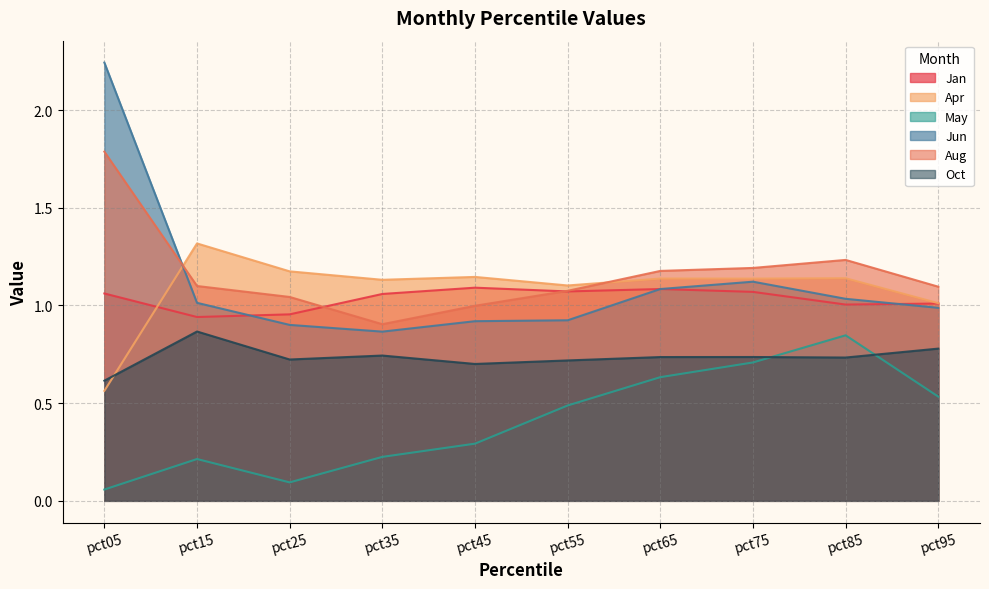

What is the greatest value displayed?

2.2